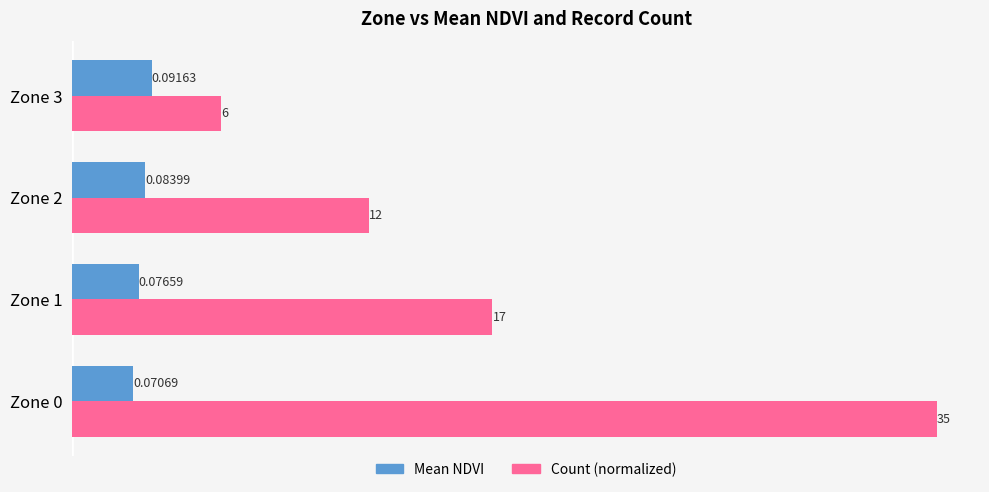

List the labels in order of Mean NDVI value, smallest first.

Zone 0, Zone 1, Zone 2, Zone 3